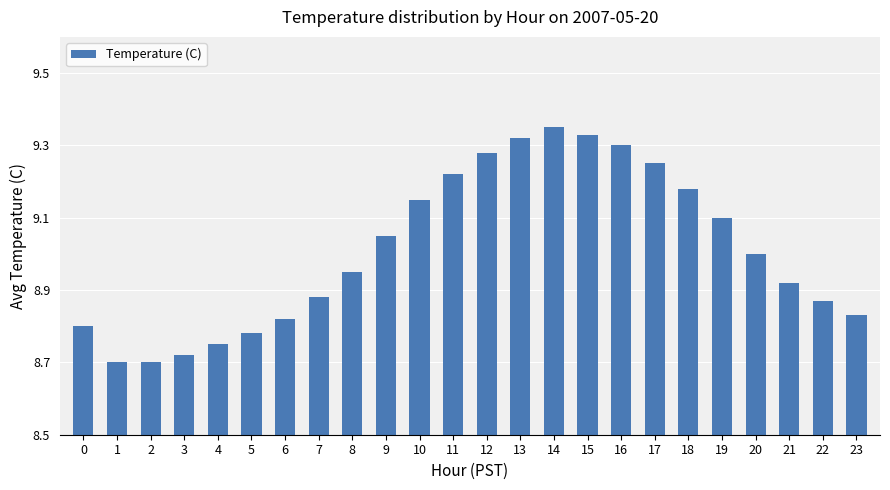

How many distinct data groups are displayed?

1